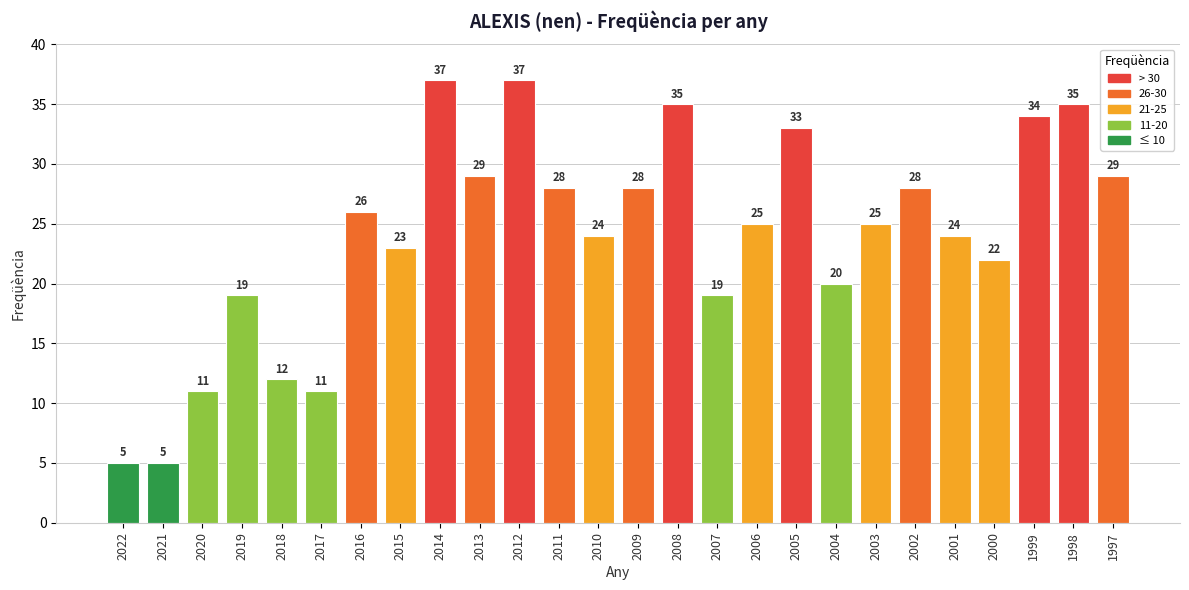

Where does the data first go above 25?

2016